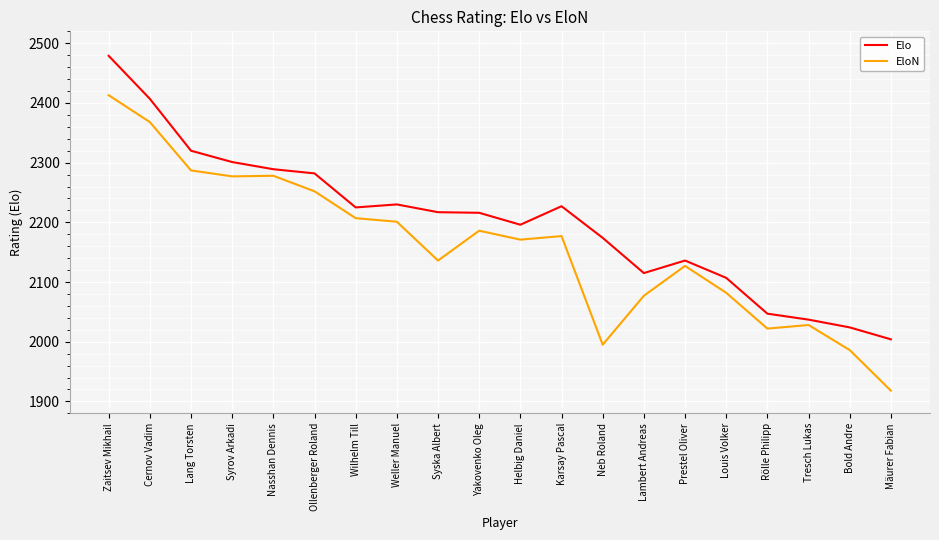

What are all the series names shown in the legend?

Elo, EloN